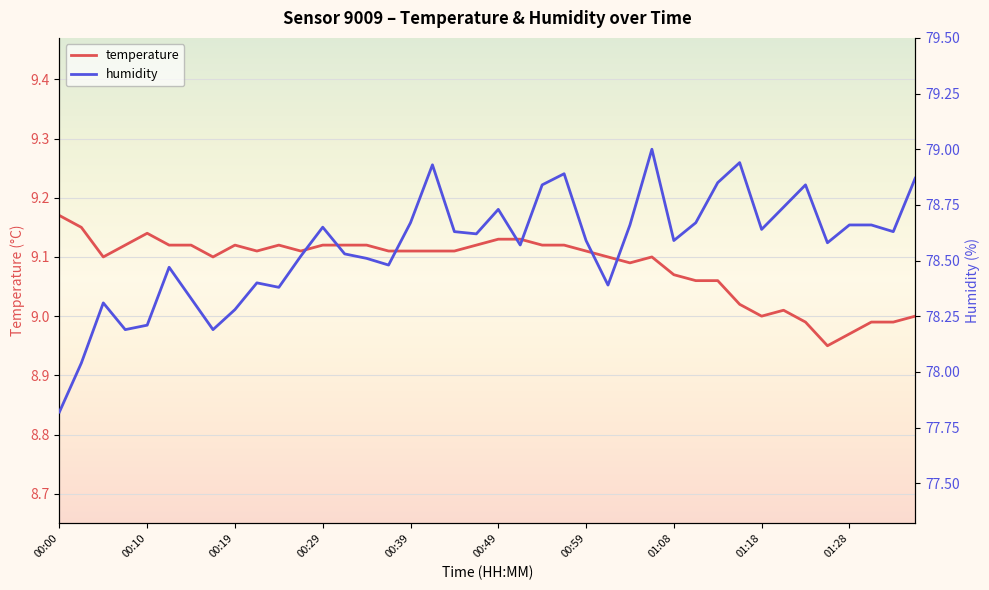

Rank the series by their maximum value, from lowest to highest.

temperature, humidity